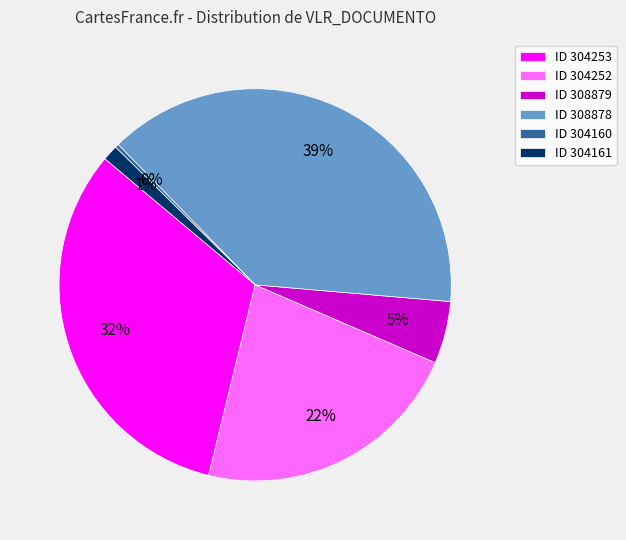

True or false: ID 308878 accounts for 39% of the total.

True